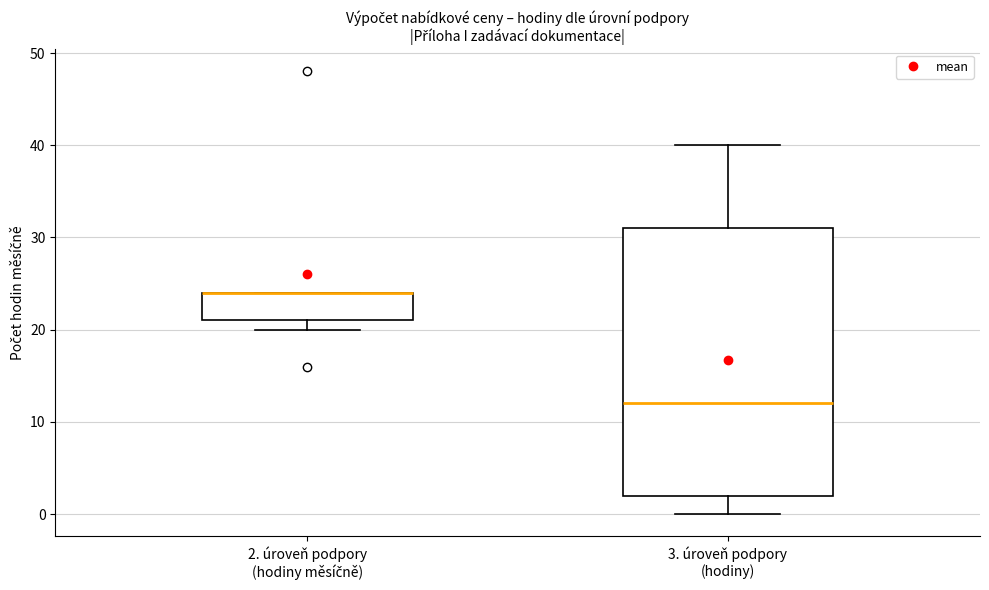

Reading left to right, read every box against the y-axis: the position of its median line, the range the box covers, and the ends of its whiskers. The values are not printed on the chart, so give them approximately, as read against the axis.

2. úroveň podpory (hodiny měsíčně): median 24 (drawn on the box's upper edge), box 21 to 24, whiskers 20 to 24
3. úroveň podpory (hodiny): median 12, box 2 to 31, whiskers 0 to 40